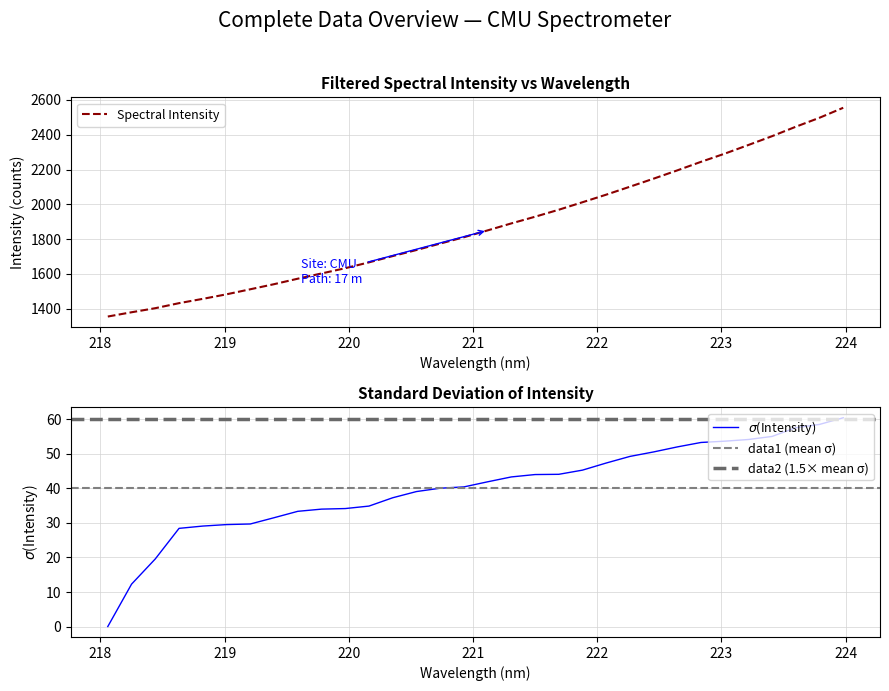

Reading left to right, transcribe all the data shown in this chart.

218.0596=1355.2	218.2508=1379.8	218.442=1403.2	218.6332=1432.1	218.8244=1456.9	219.0156=1483.0	219.2067=1511.9	219.3979=1541.1	219.589=1572.7	219.7801=1602.8	219.9712=1633.0	220.1623=1666.6	220.3533=1702.7	220.5444=1737.5	220.7354=1774.4	220.9264=1810.9	221.1174=1850.3	221.3083=1890.5	221.4993=1928.8	221.6902=1969.0	221.8812=2012.1	222.0721=2055.6	222.263=2101.4	222.4538=2147.6	222.6447=2195.3	222.8355=2244.4	223.0264=2291.3	223.2172=2341.2	223.408=2391.9	223.5987=2446.1	223.7895=2497.7	223.9802=2555.0